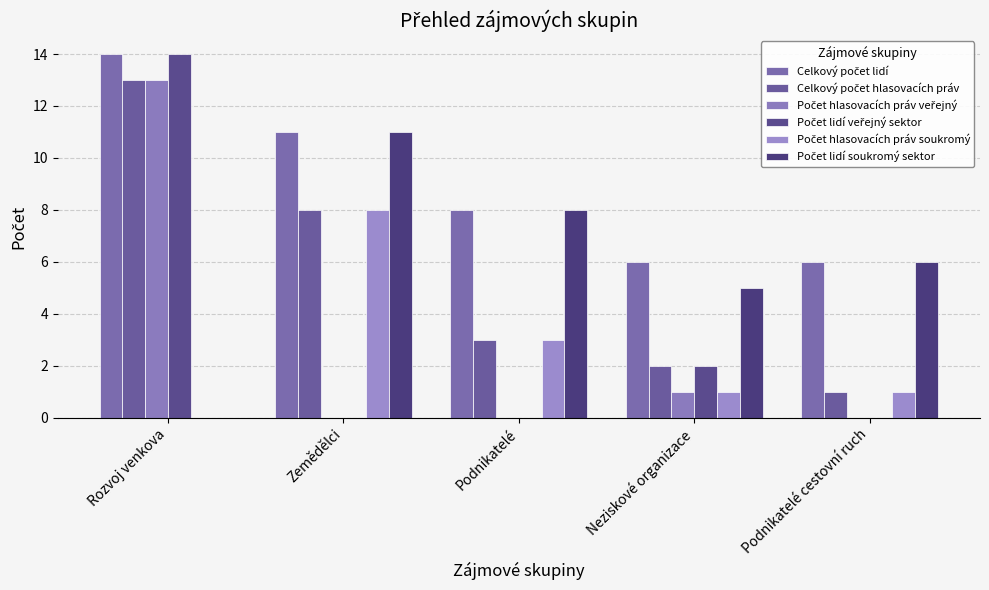

How many groups of bars are there?

5